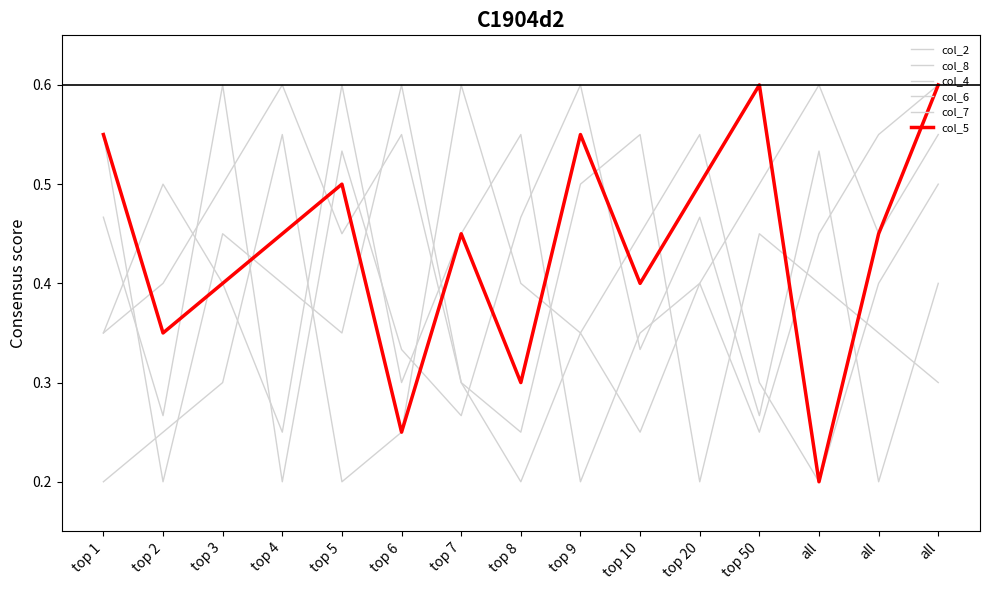

Does the chart display data point markers on the line(s)?

No